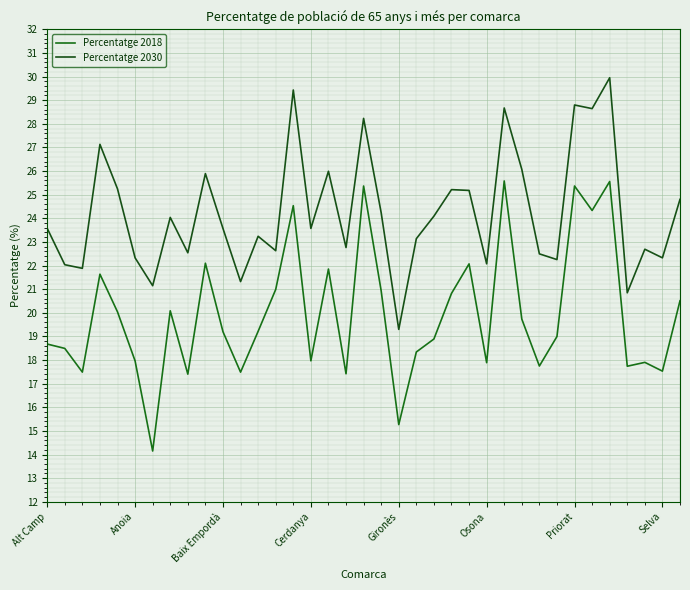

Reading left to right, list all the values displayed in this chart.

Percentatge 2018: 18.7	18.5	17.5	21.6	20.0	18.0	14.1	20.1	17.4	22.1	19.2	17.5	19.2	21.0	24.5	18.0	21.9	17.4	25.4	20.9	15.3	18.3	18.9	20.8	22.1	17.9	25.6	19.7	17.7	19.0	25.4	24.3	25.6	17.7	17.9	17.5	20.5
Percentatge 2030: 23.6	22.0	21.9	27.1	25.2	22.3	21.1	24.0	22.5	25.9	23.6	21.3	23.2	22.6	29.4	23.6	26.0	22.8	28.2	24.2	19.3	23.1	24.1	25.2	25.2	22.1	28.7	26.1	22.5	22.3	28.8	28.6	29.9	20.8	22.7	22.3	24.8